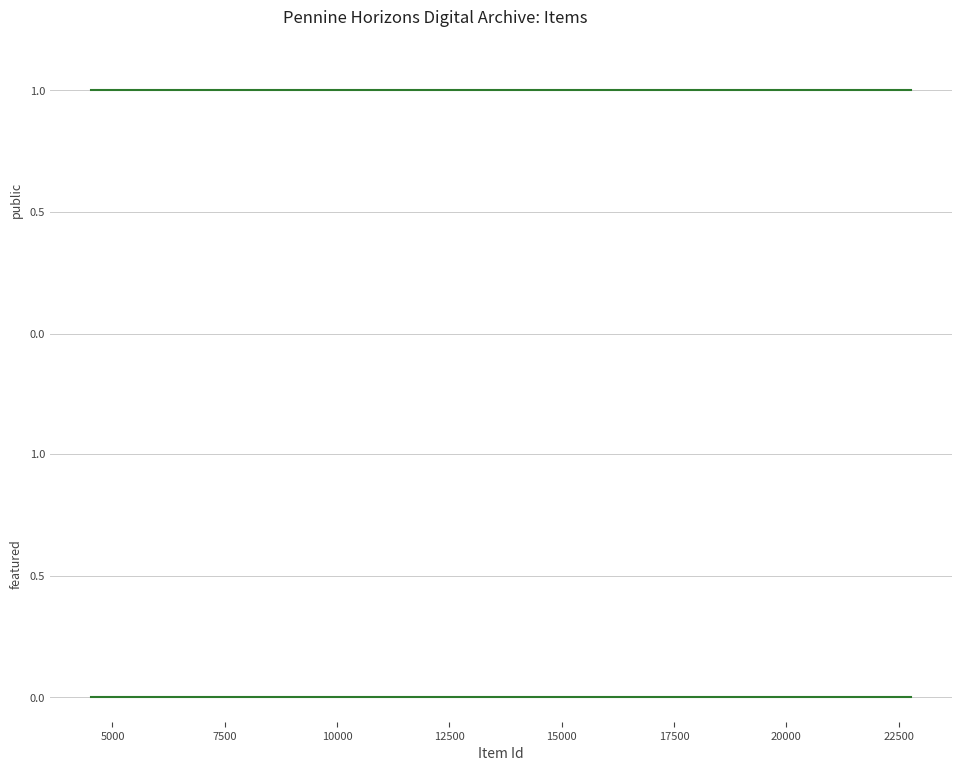

List the series in order of their peak value, lowest first.

featured, public